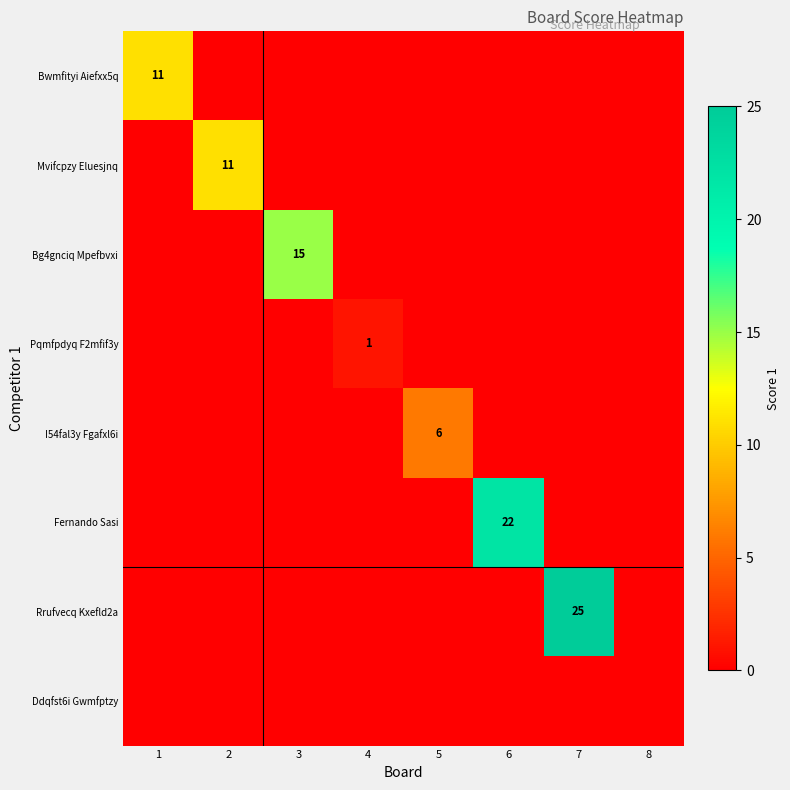

The value of Rrufvecq Kxefld2a at 7 is 25. True or false?

True